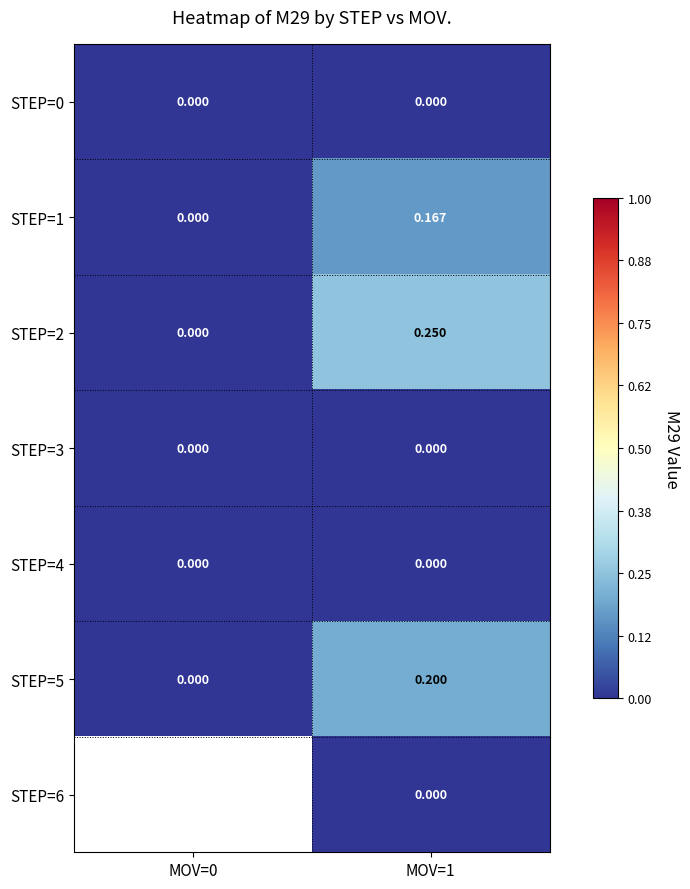

The STEP=3 series shows 0.0 at MOV=0. True or false?

True